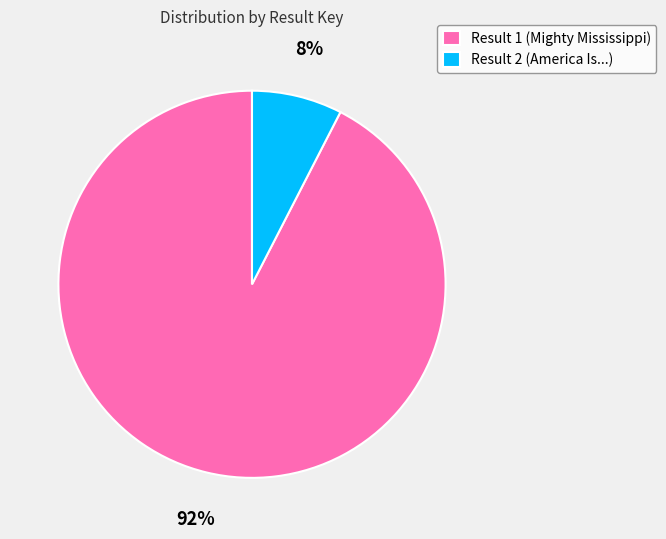

The Result 2 (America Is...) slice represents 8% of the pie. True or false?

True